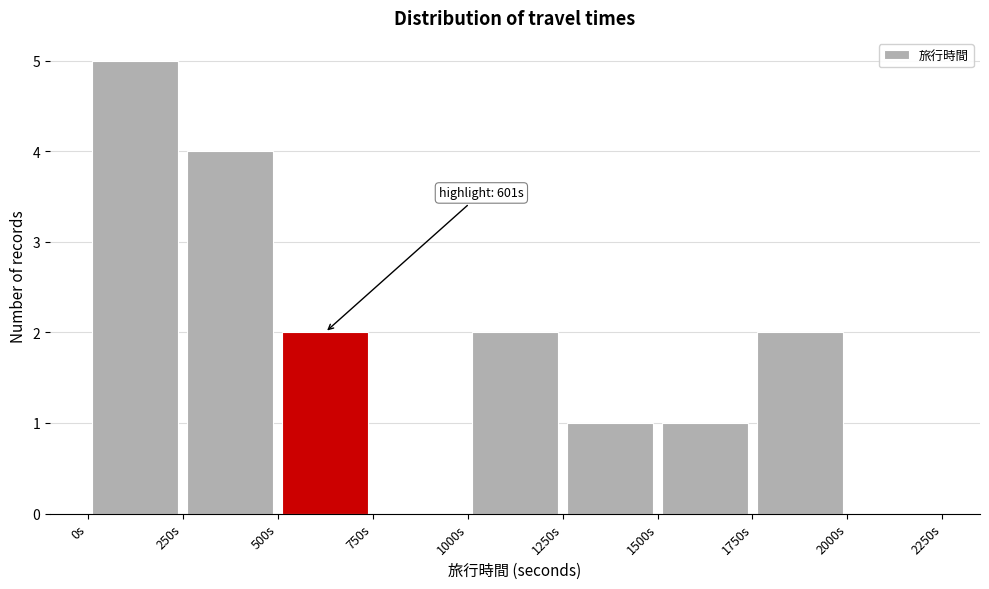

Which range on the x-axis has the tallest bar?

0 to 250